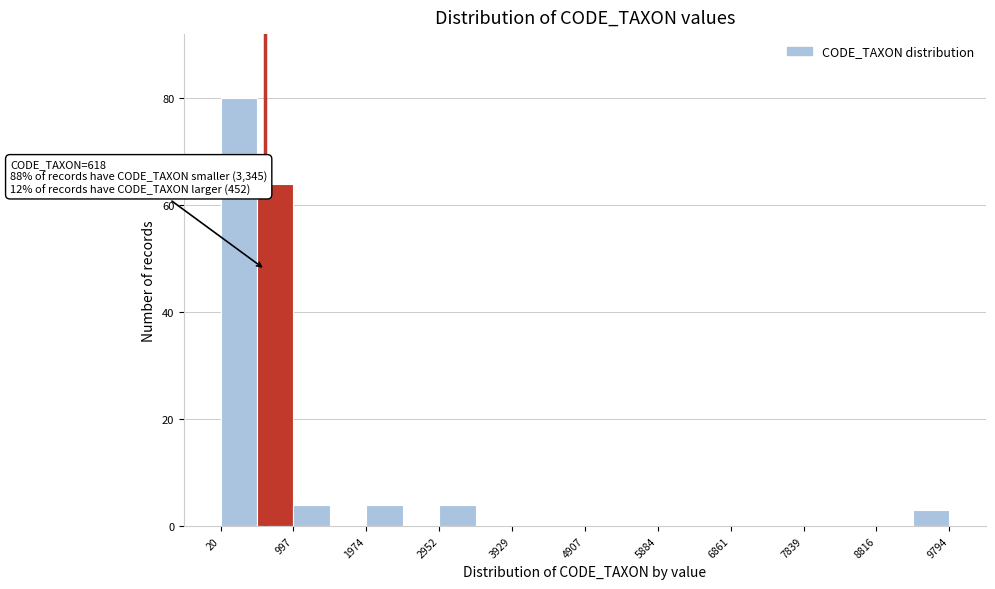

Over which range of the x-axis is the bar tallest?

0 to 500